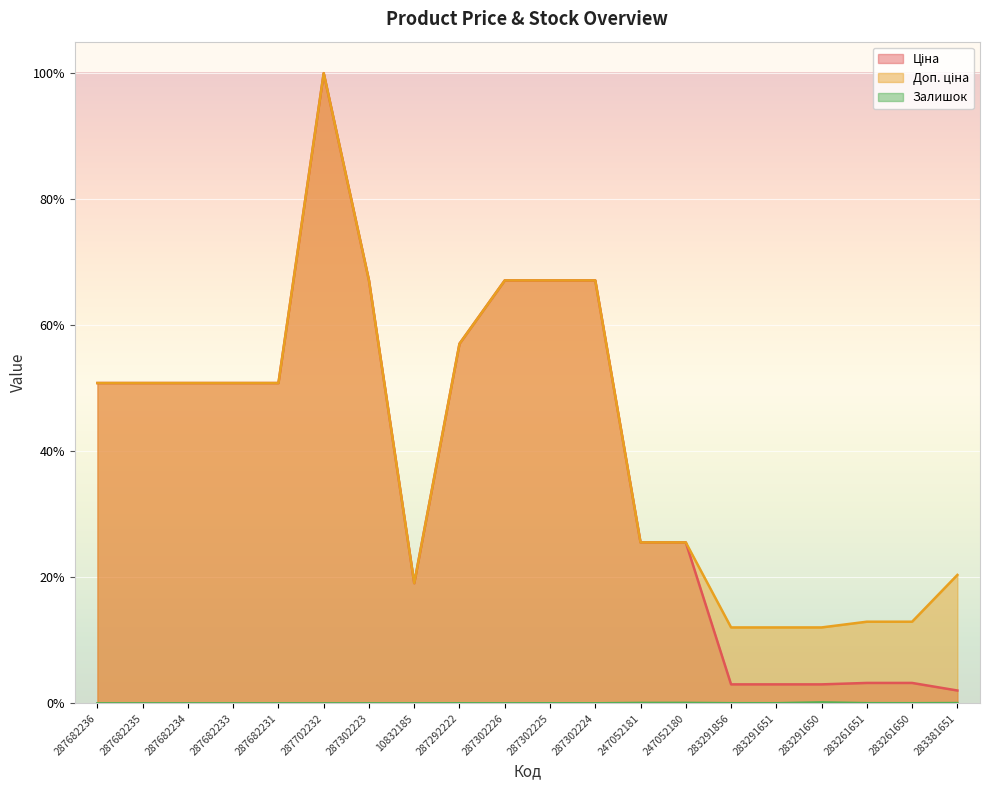

Where is Доп. ціна nearest to the value 56?

287292222